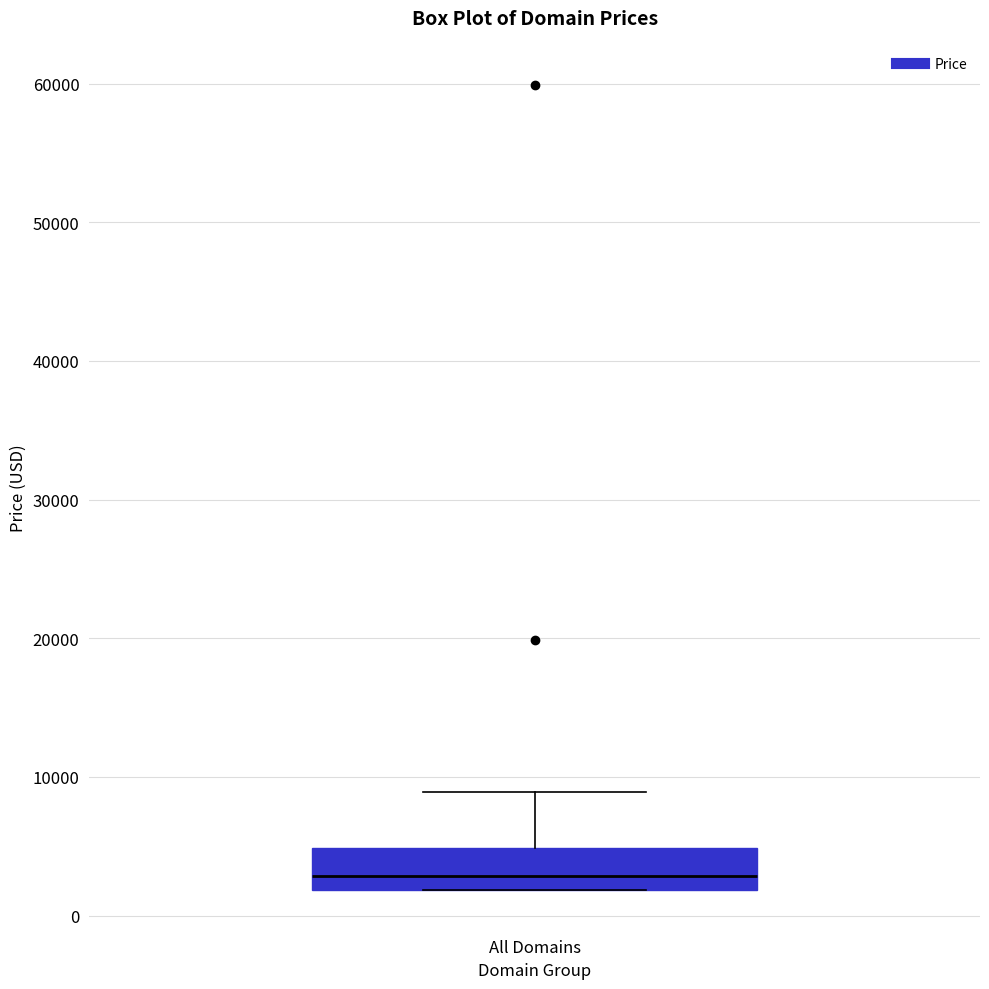

Read this box plot against the y-axis: the position of the median line, the range covered by the box, and the ends of both whiskers. The values are not printed on the chart, so give them approximately, as read against the axis.

median 3000, box 2000 to 5000, whiskers 2000 to 9000